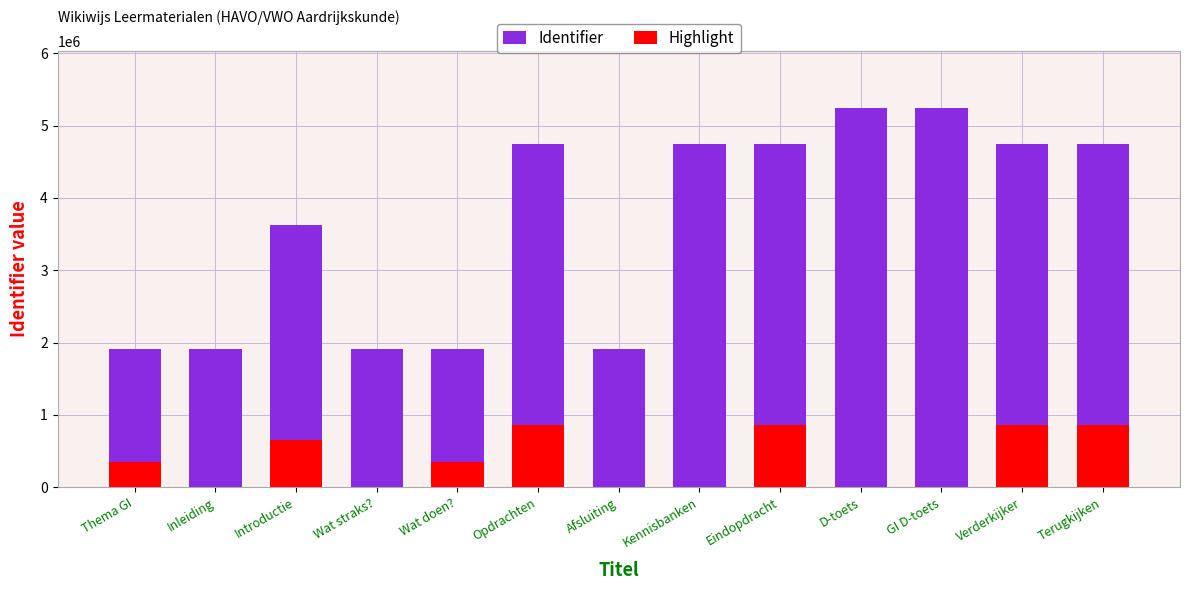

How many bars are there in each group?

2